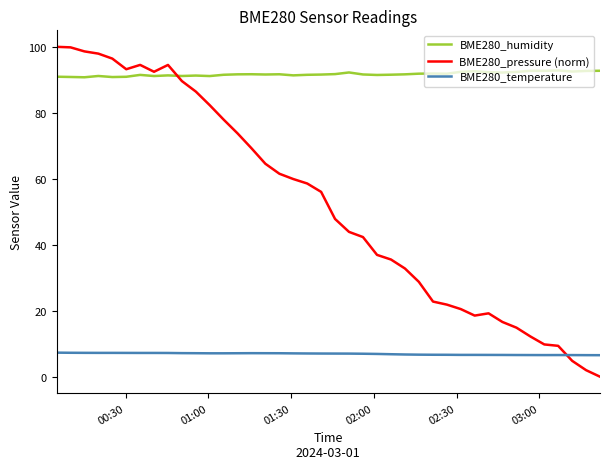

True or false: BME280_temperature and BME280_humidity intersect in this chart.

False